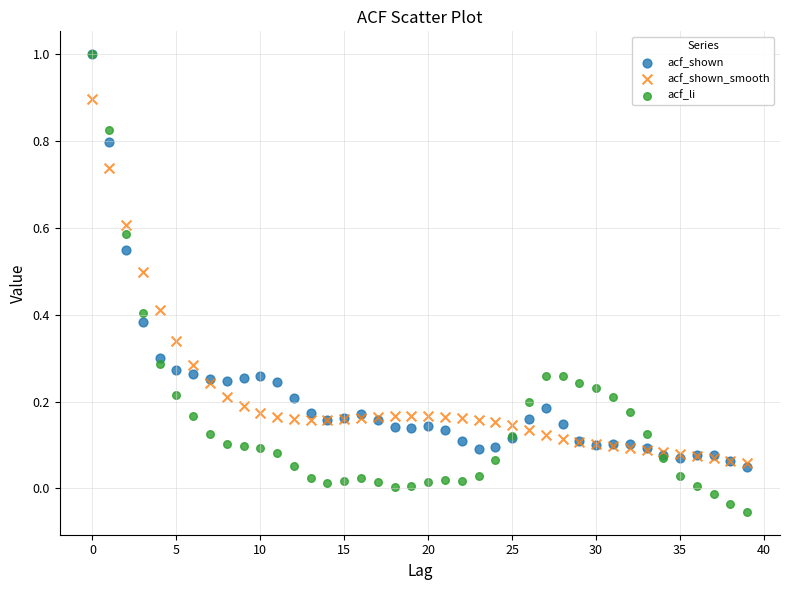

What are all the series names shown in the legend?

acf_shown, acf_shown_smooth, acf_li